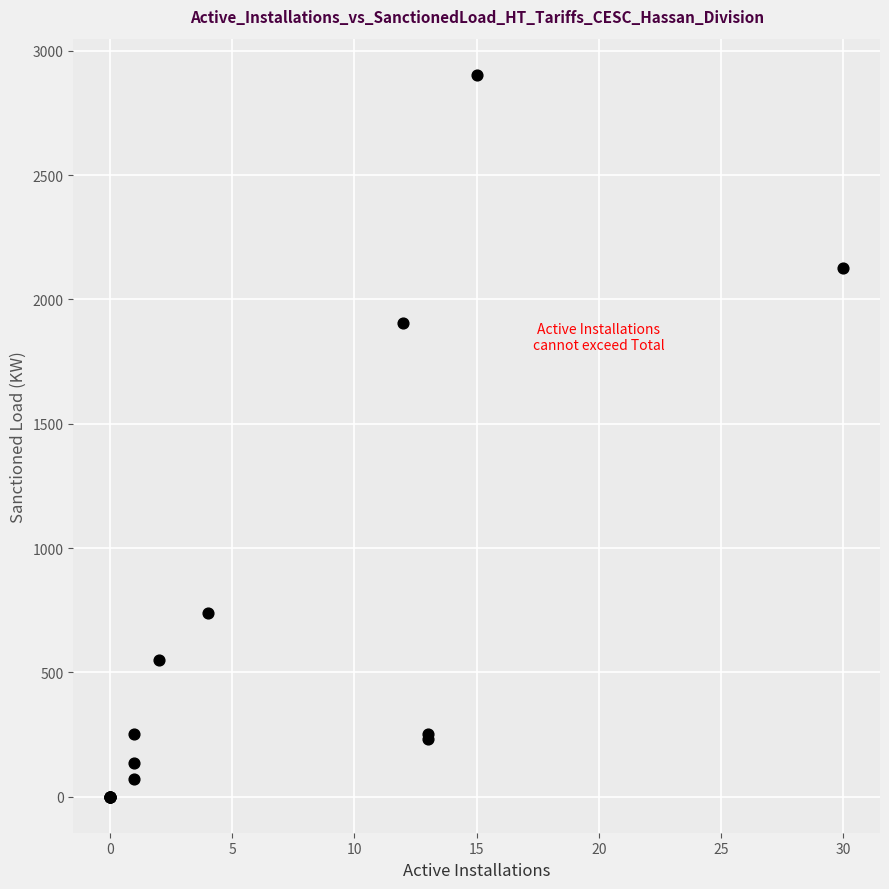

What Y value in the scatter plot is closest to 1452?

1905